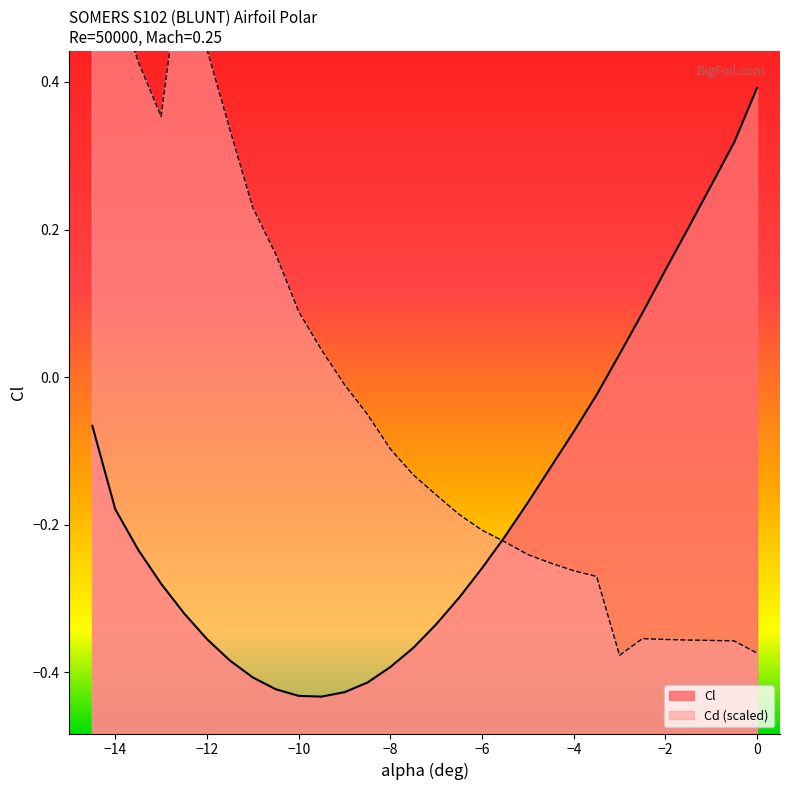

What is the lowest value of the Cl series?

-0.4